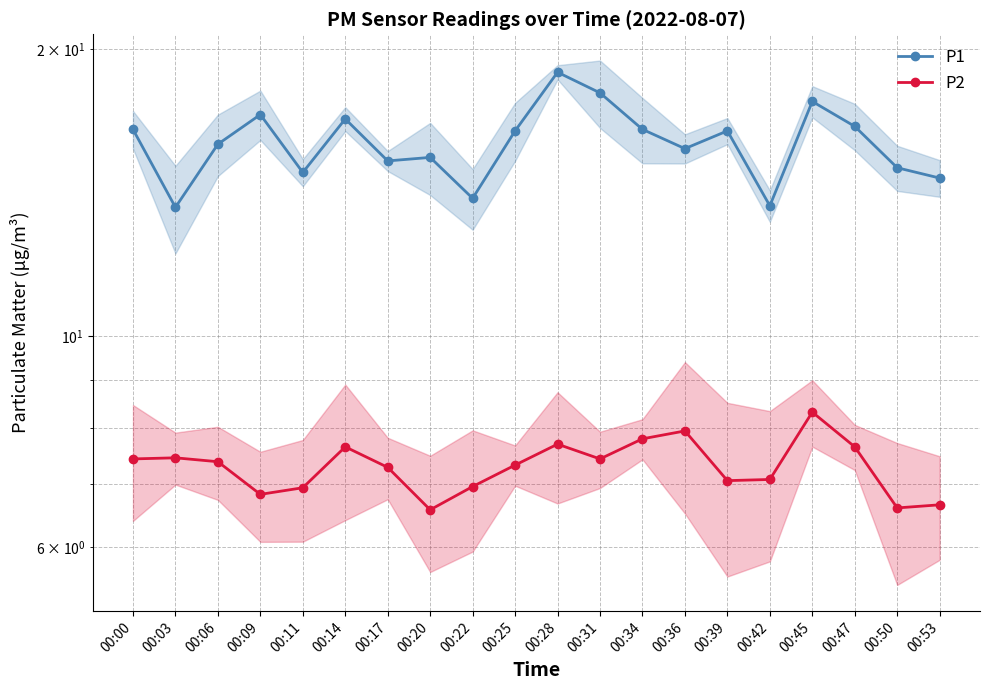

Reading left to right, extract all data points from this chart.

P1: 16.5	13.7	15.9	17.1	14.8	16.9	15.3	15.4	13.9	16.4	18.9	18.0	16.5	15.7	16.4	13.7	17.6	16.6	15.0	14.7
P2: 7.4	7.5	7.4	6.8	6.9	7.7	7.3	6.6	7.0	7.3	7.7	7.4	7.8	8.0	7.0	7.1	8.3	7.7	6.6	6.7